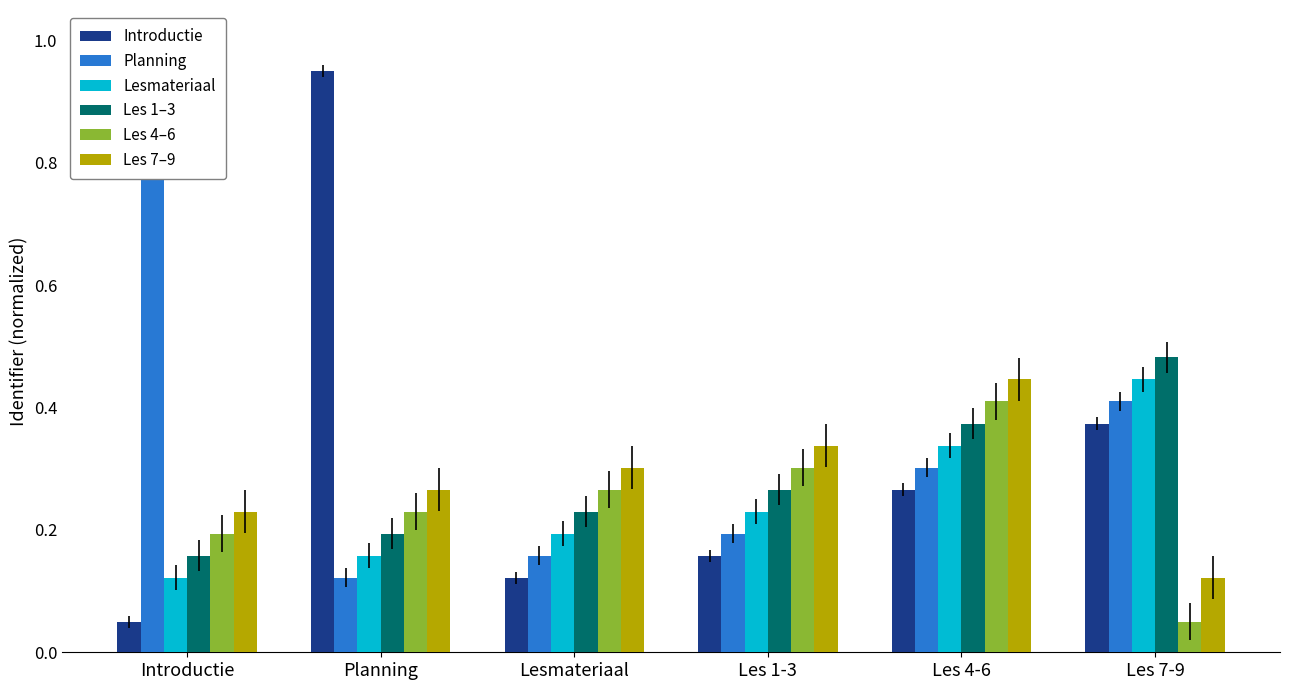

At which category does the chart reach its peak across all series?

Planning